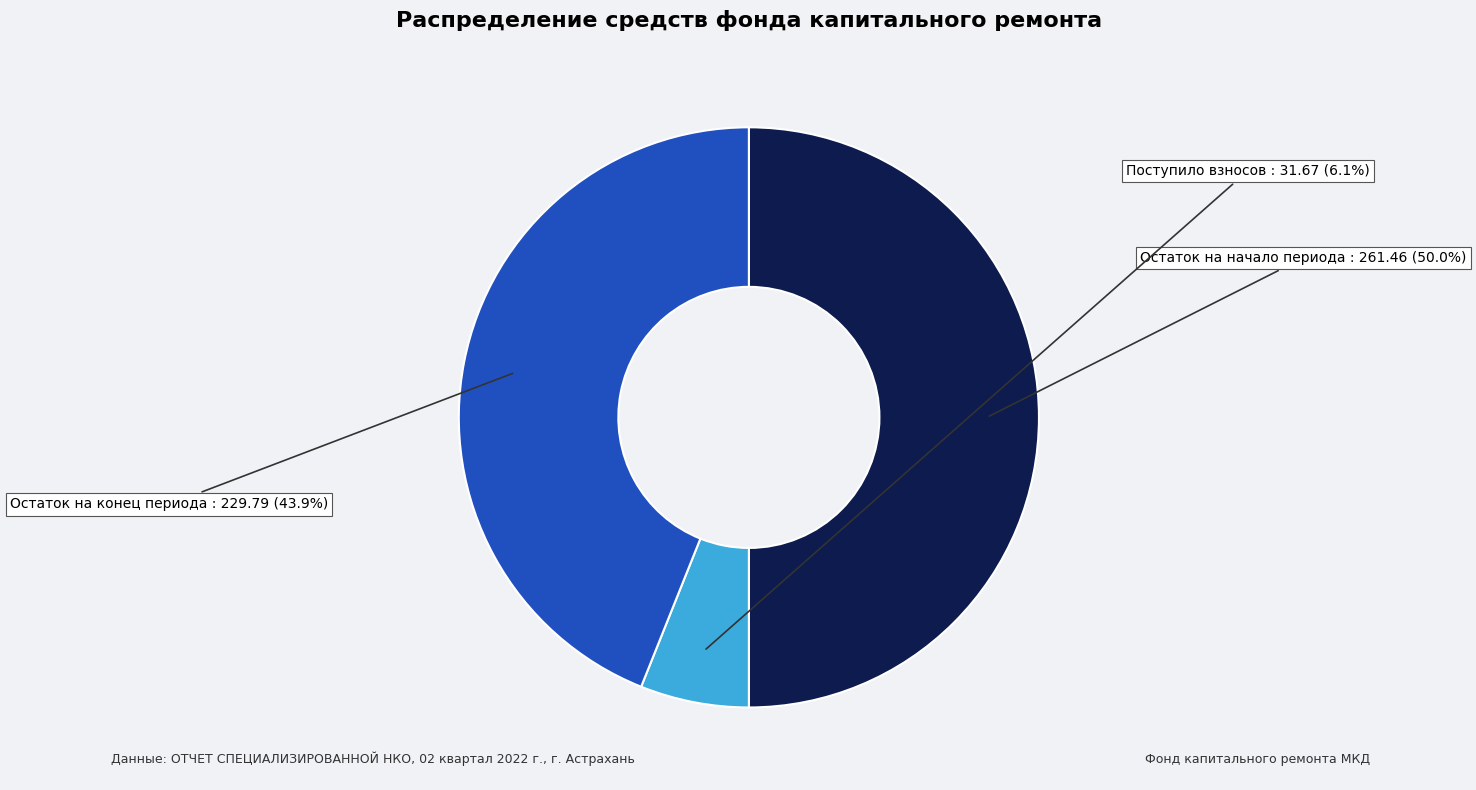

Rank the categories by value from lowest to highest.

Поступило взносов, Остаток на конец периода, Остаток на начало периода